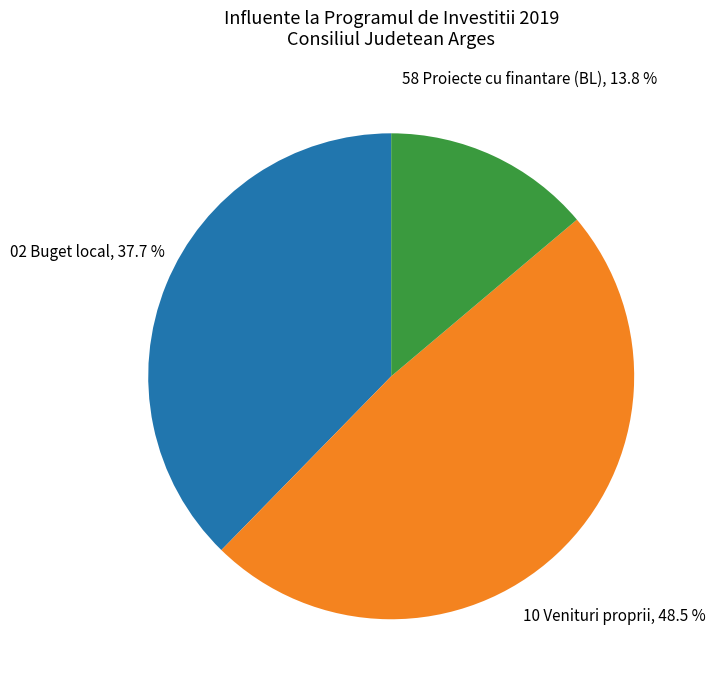

To the nearest percent, what is the average slice percentage?

33%